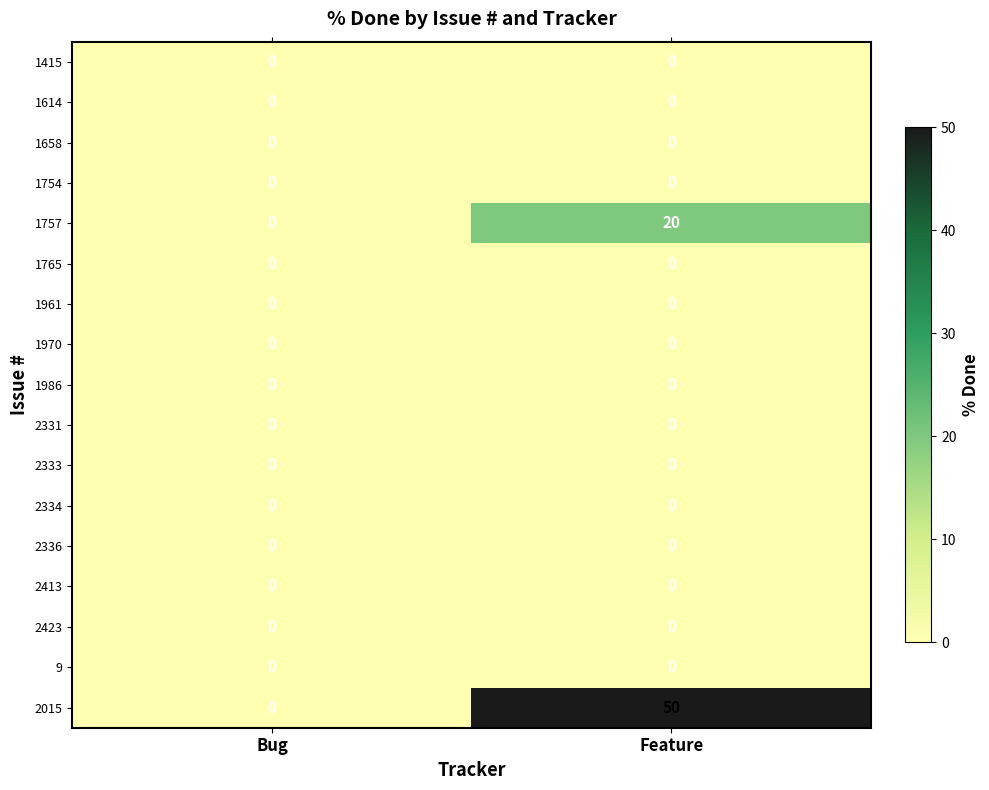

At which category is the sum across all series the highest?

Feature